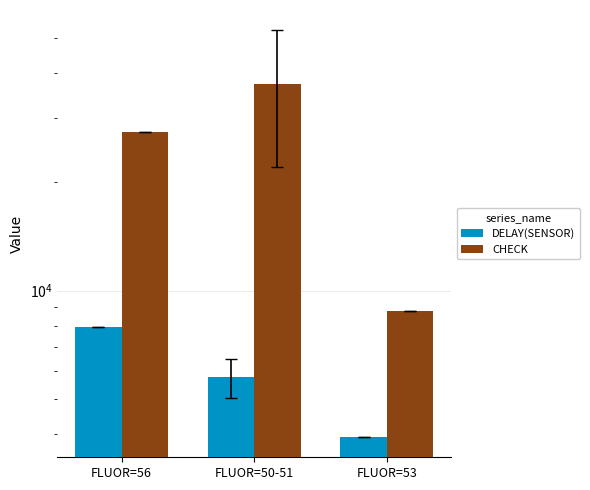

Between FLUOR=53 and FLUOR=50-51, which is larger?

FLUOR=50-51